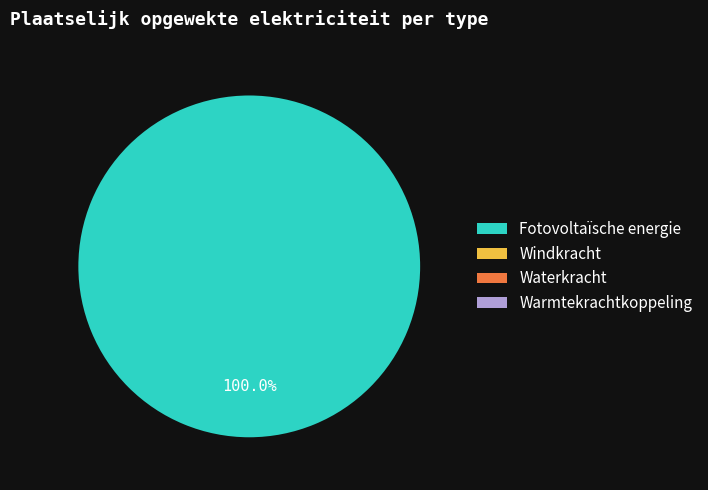

Which category has the biggest portion of the pie?

Fotovoltaïsche energie